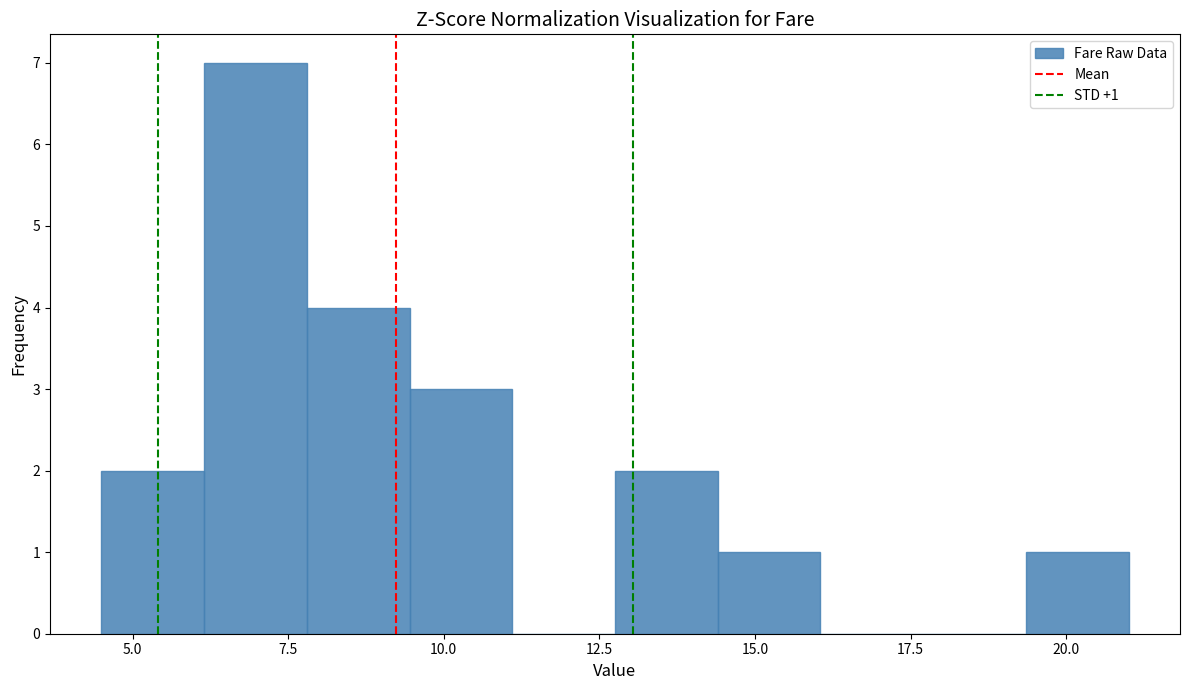

Read against the x-axis, roughly where is the centre of the tallest bar?

7.0